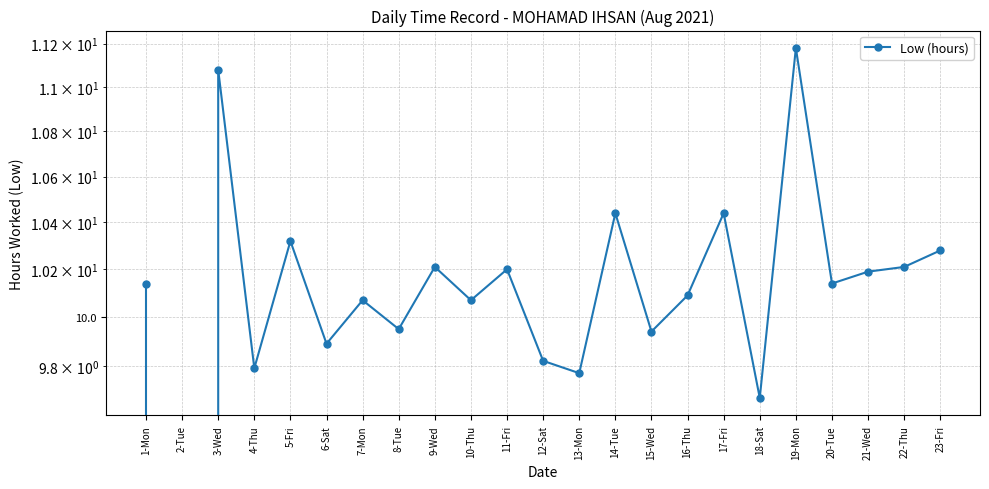

How many lines are shown in the chart?

1